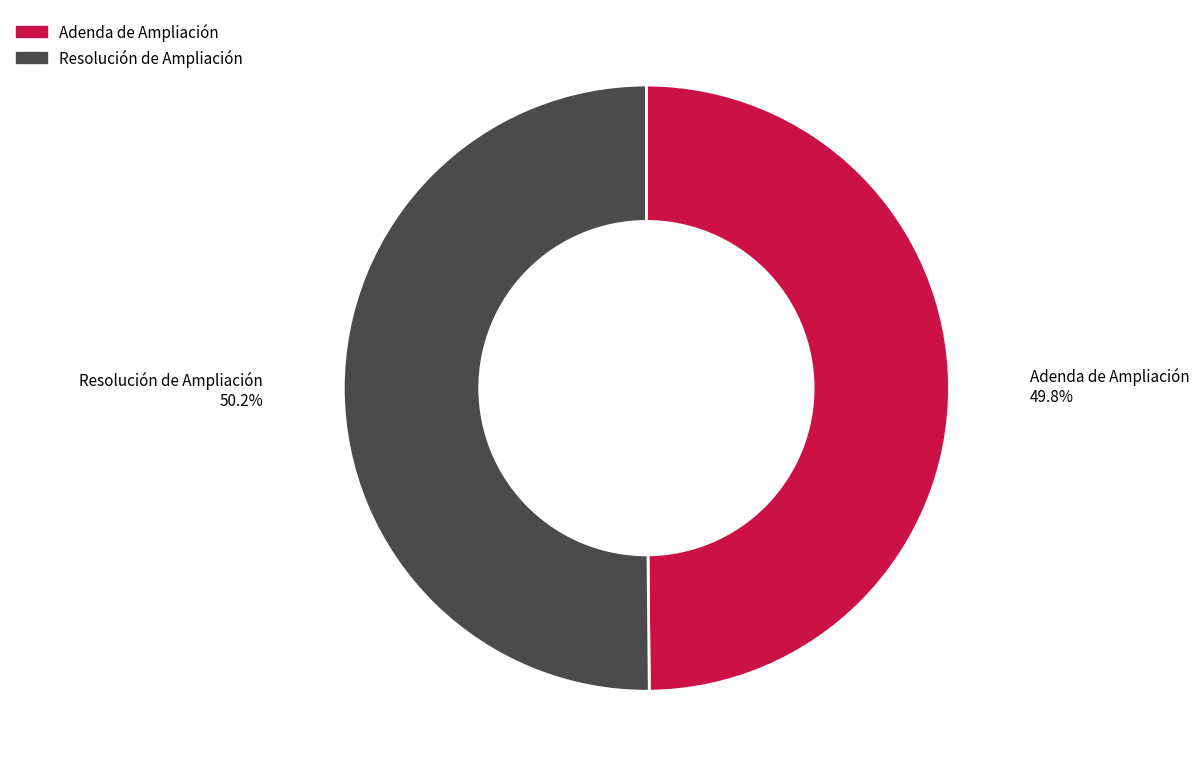

To the nearest percent, what percentage of the pie is Resolución de Ampliación?

50%